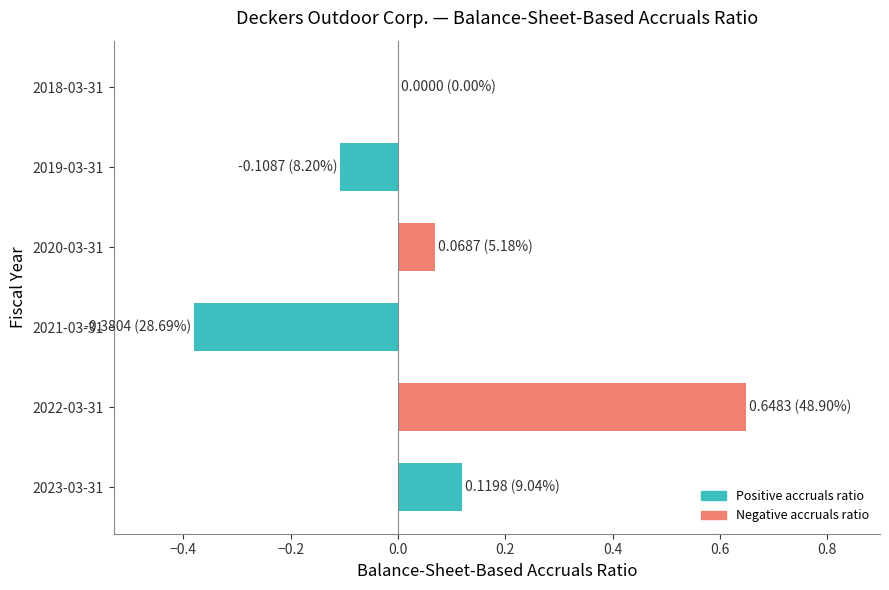

What is the change in value from 2022-03-31 to 2018-03-31?

-0.6